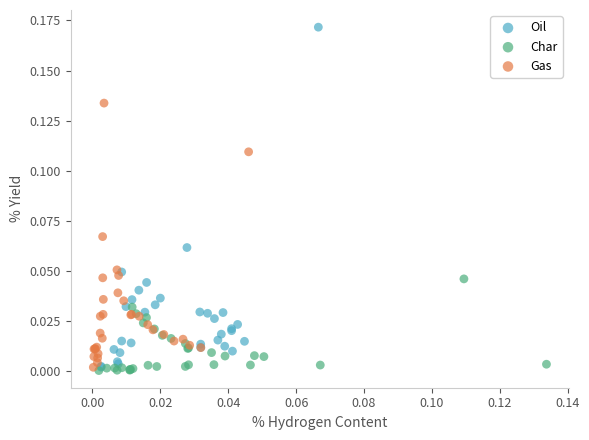

Which series contains the highest Y value?

Oil